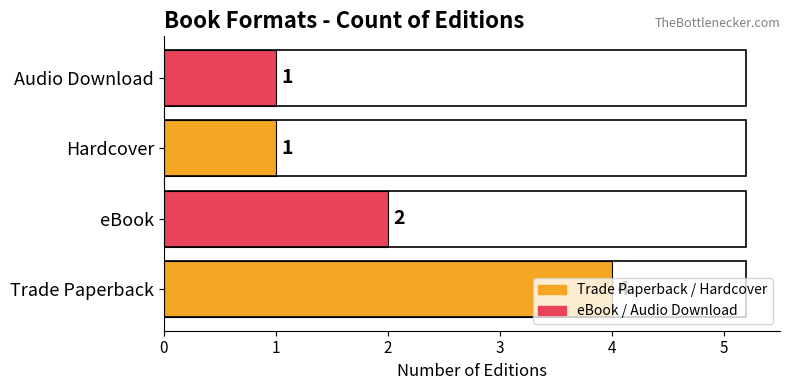

What is the ratio of the value at Audio Download to the value at Hardcover?

1.0